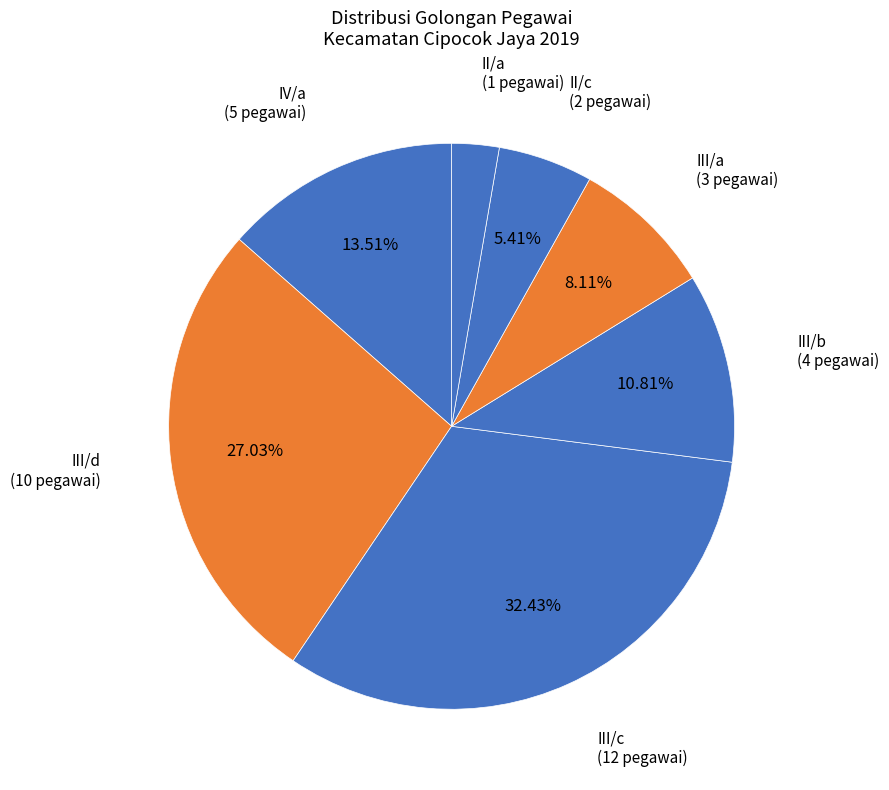

Between III/a and IV/a, which is larger?

IV/a